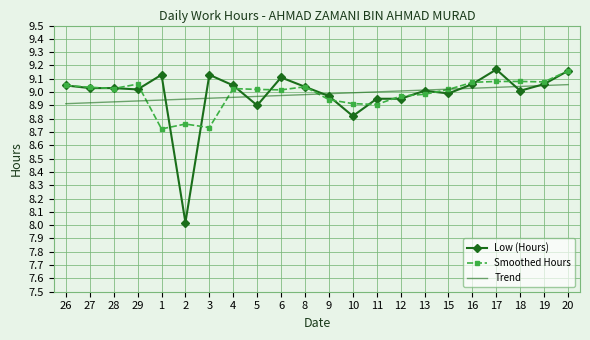

What is the total value across all series at 18?

27.1